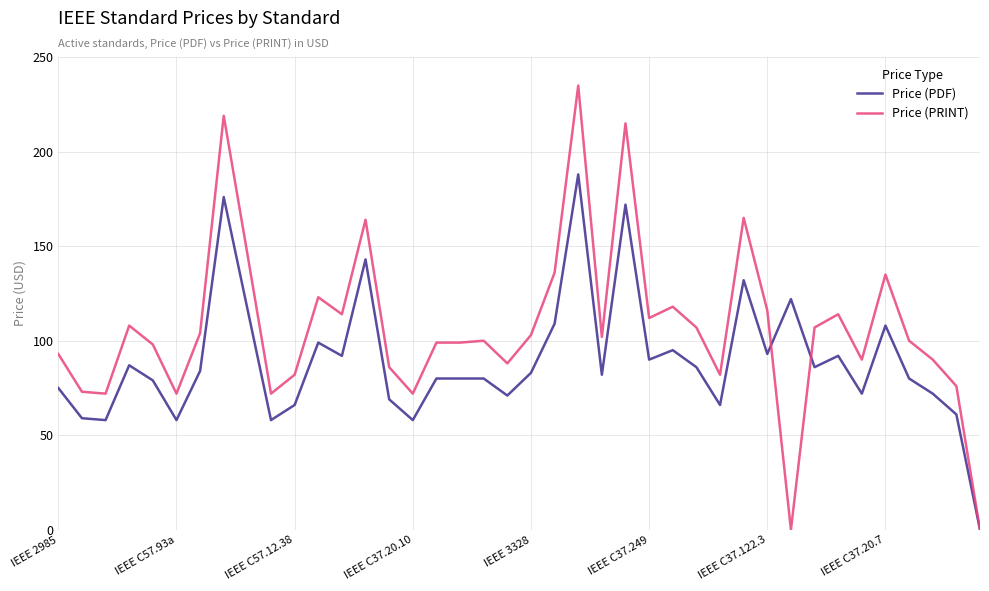

Rank the series by their maximum value, from highest to lowest.

Price (PRINT), Price (PDF)